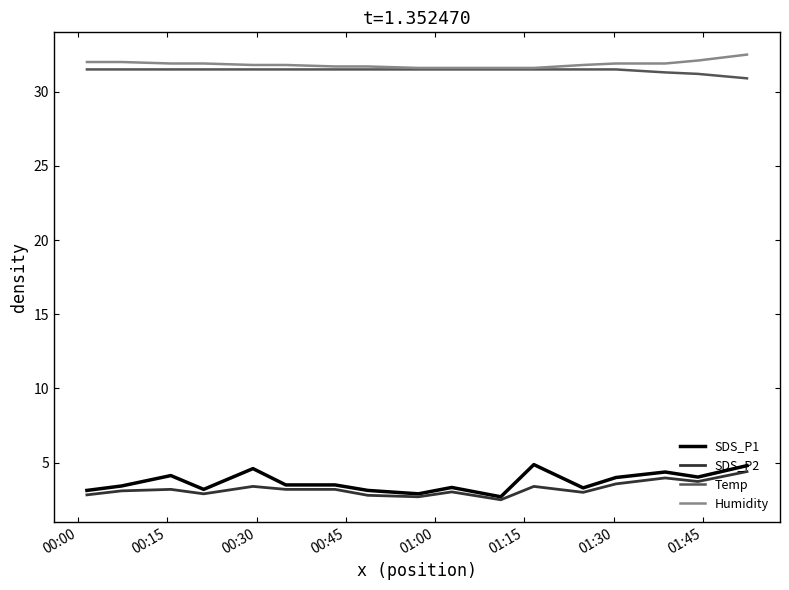

Which series has the widest spread of values?

SDS_P1